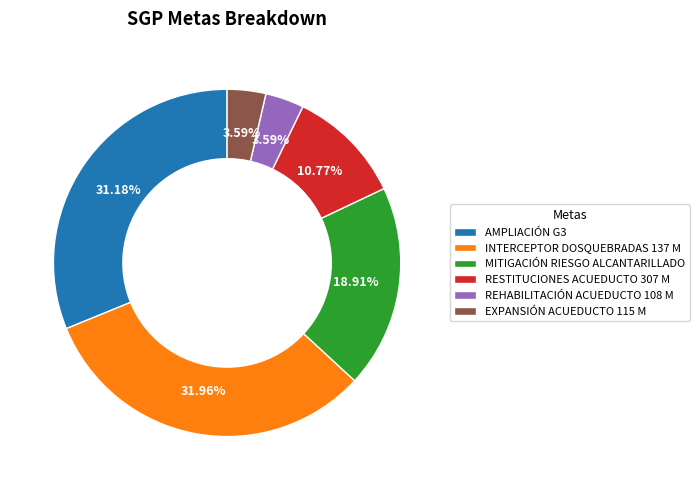

What is the total percentage of MITIGACIÓN RIESGO ALCANTARILLADO and AMPLIACIÓN G3?

50.1%